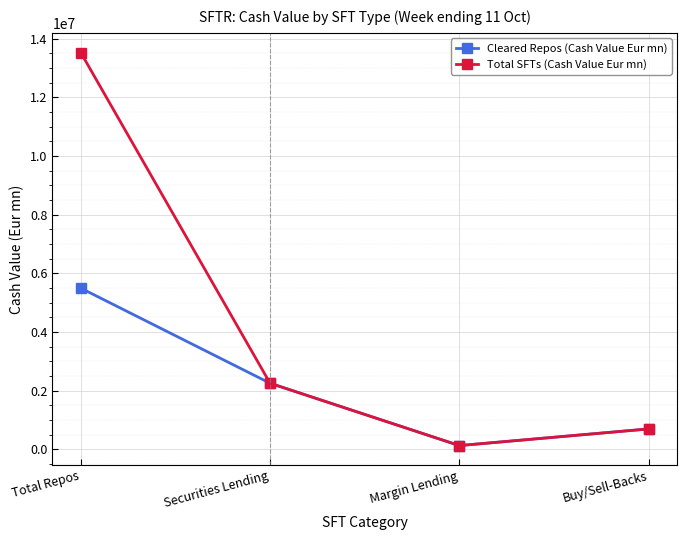

What is the maximum value shown in the chart?

13533476.7